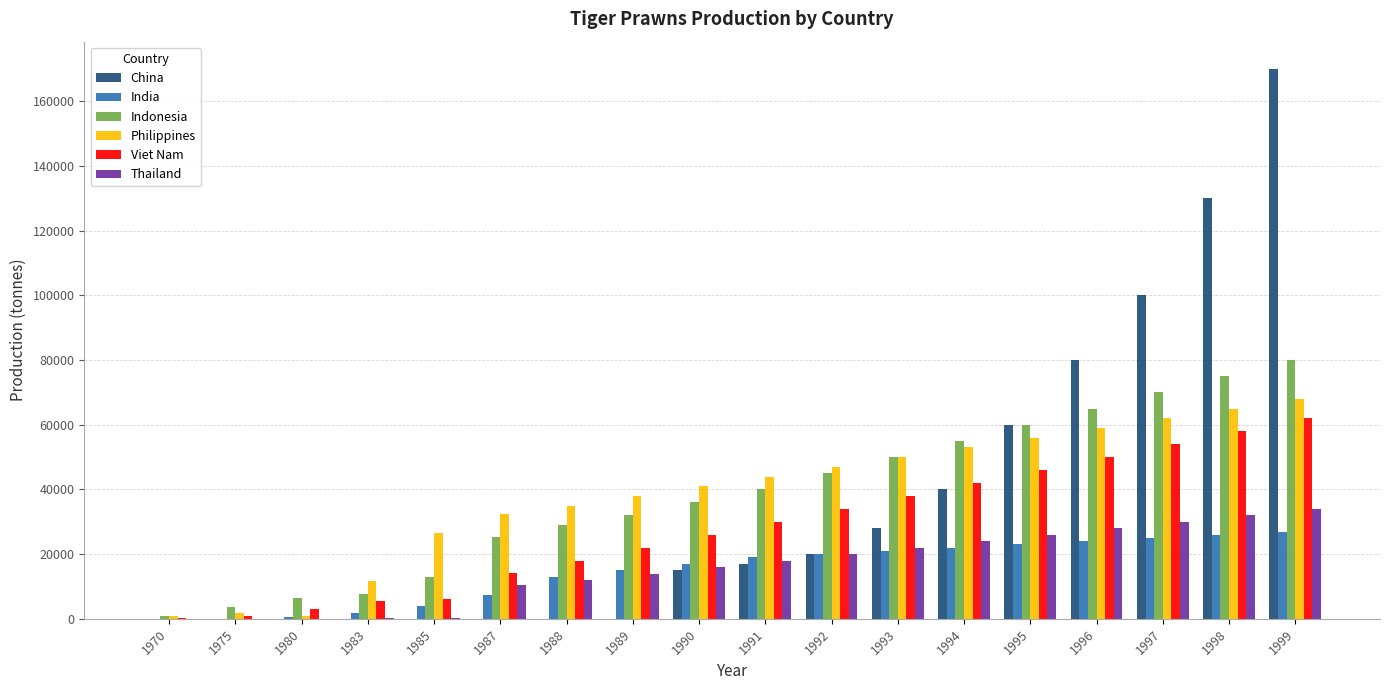

What is the difference between the India values at 1994 and 1995?

1000